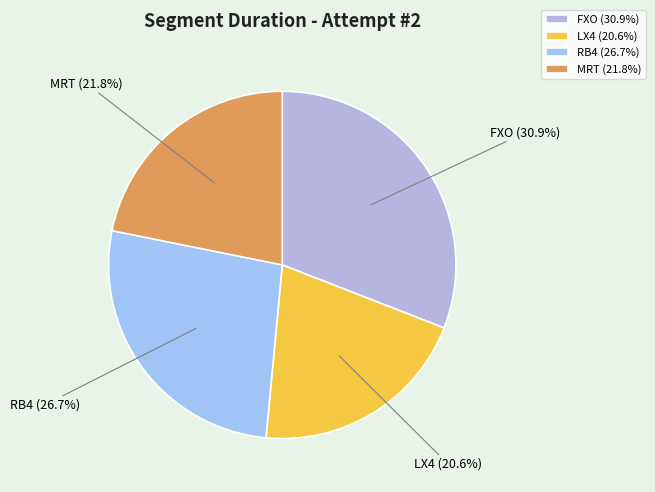

Is there any slice that represents more than half of the pie?

No